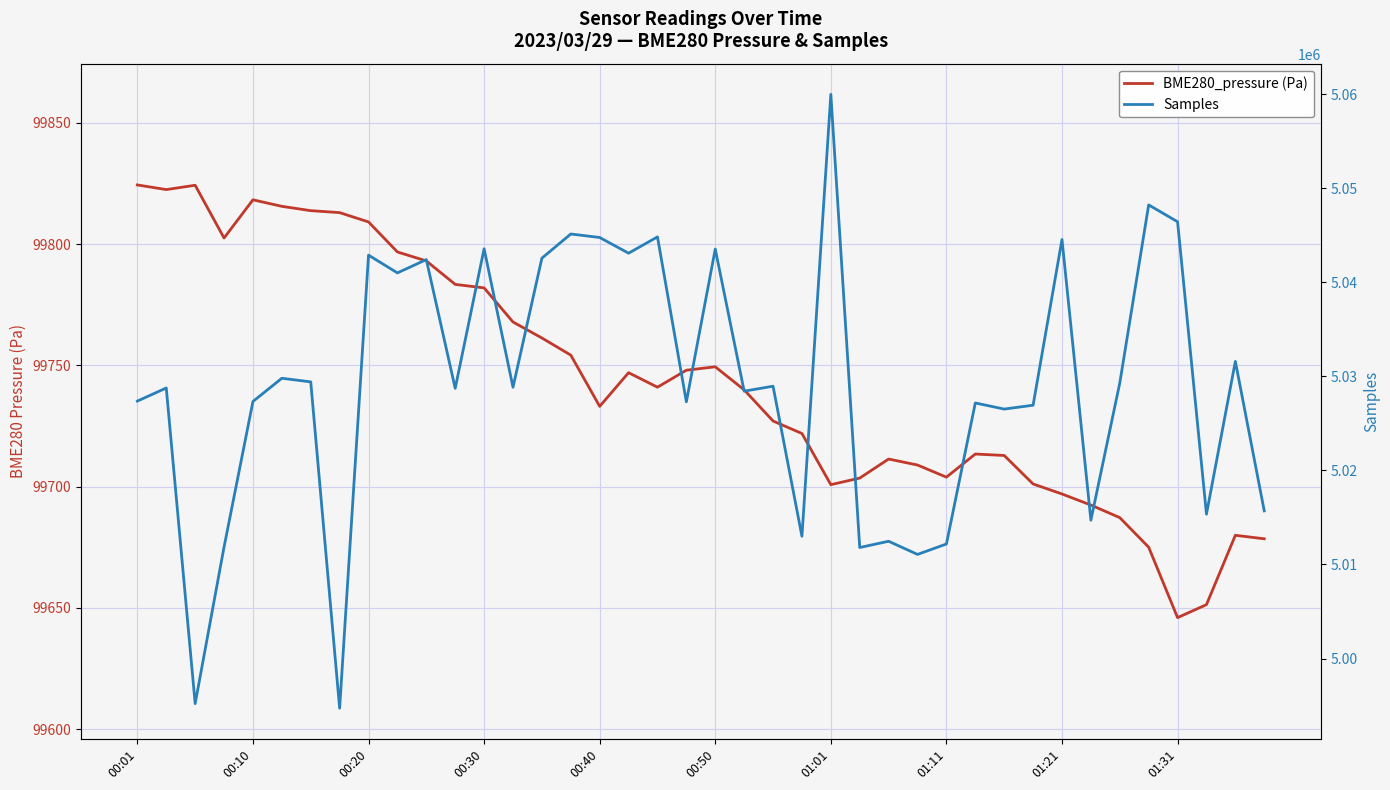

Reading left to right, list all the values displayed in this chart.

BME280_pressure (Pa): 99824.4	99822.5	99824.3	99802.5	99818.3	99815.6	99813.8	99813.0	99809.2	99796.8	99793.1	99783.4	99782.0	99767.9	99761.3	99754.2	99733.1	99747.0	99741.0	99748.0	99749.4	99739.9	99727.1	99721.9	99700.8	99703.6	99711.4	99708.9	99703.9	99713.5	99712.9	99701.1	99697.0	99692.4	99687.2	99675.1	99646.0	99651.4	99680.0	99678.5
Samples: 5027380.0	5028773.0	4995200.0	5011861.0	5027339.0	5029809.0	5029423.0	4994714.0	5042905.0	5041014.0	5042430.0	5028735.0	5043581.0	5028851.0	5042581.0	5045153.0	5044781.0	5043111.0	5044845.0	5027301.0	5043550.0	5028434.0	5028964.0	5012999.0	5060005.0	5011805.0	5012472.0	5011072.0	5012180.0	5027181.0	5026529.0	5026941.0	5044568.0	5014711.0	5029303.0	5048247.0	5046455.0	5015355.0	5031603.0	5015701.0